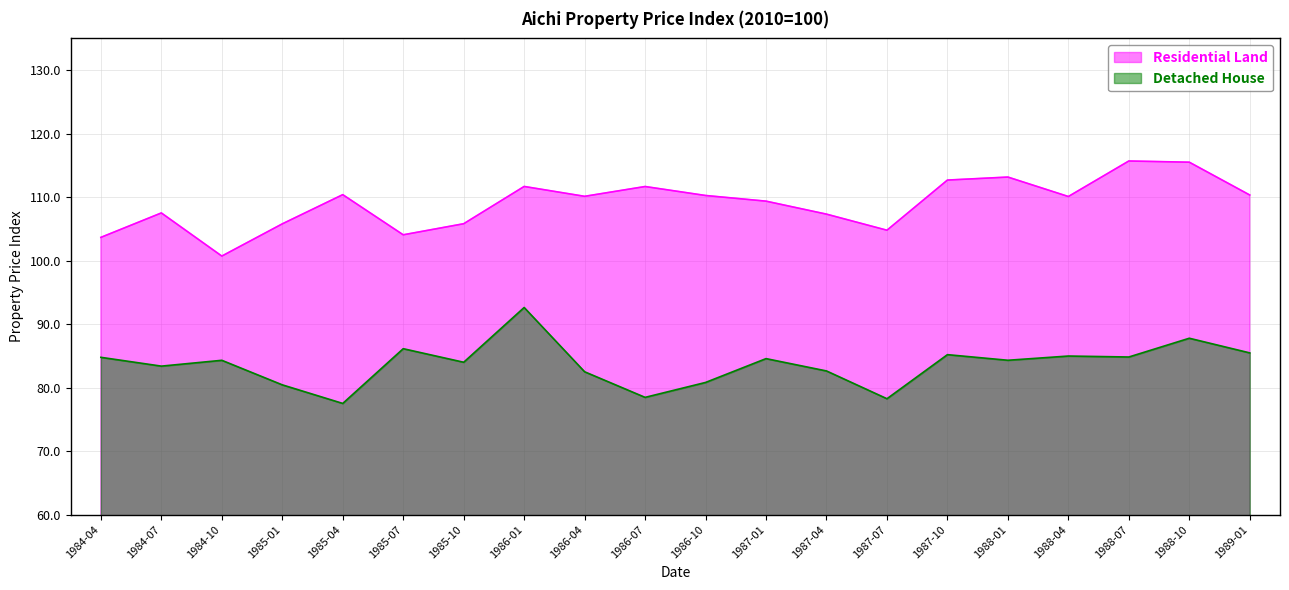

What is the highest value of the Detached House series?

92.6